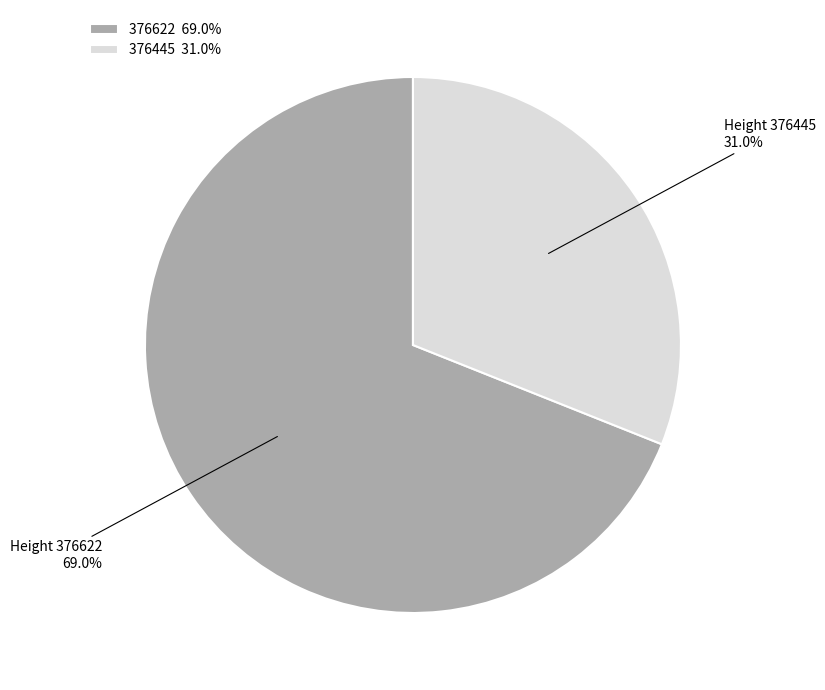

What is the smallest slice in the pie chart?

376445